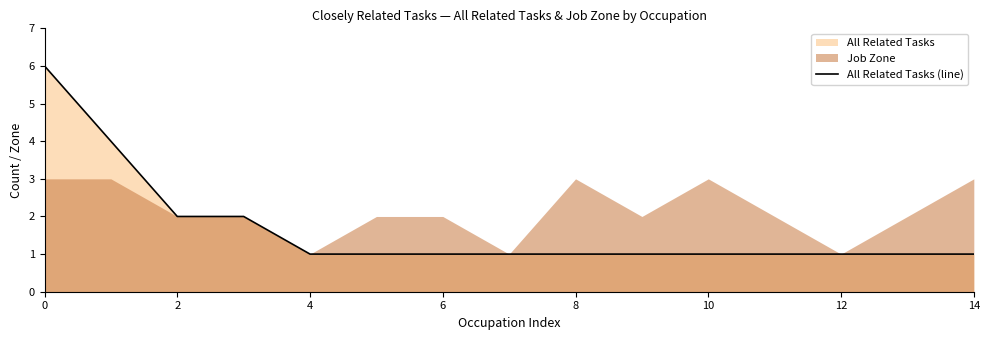

Is it true that All Related Tasks (line) equals 6 at 0?

True